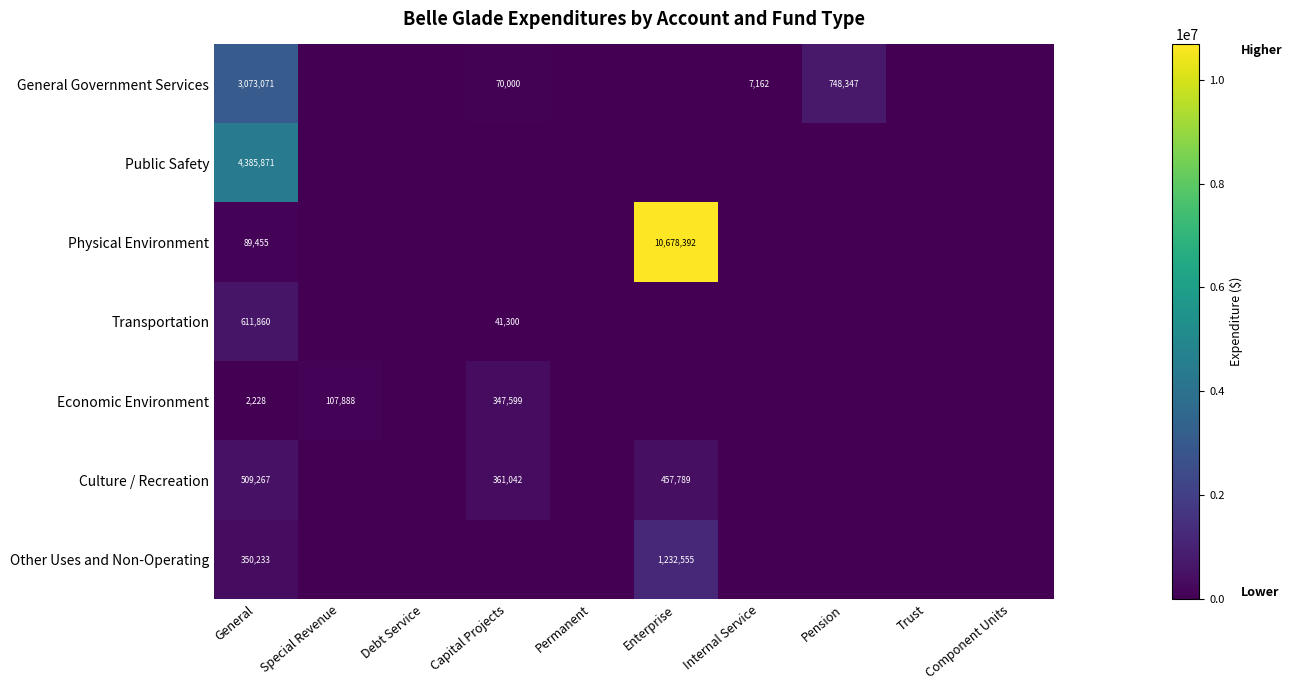

The value of Transportation at Capital Projects is 66365. True or false?

False